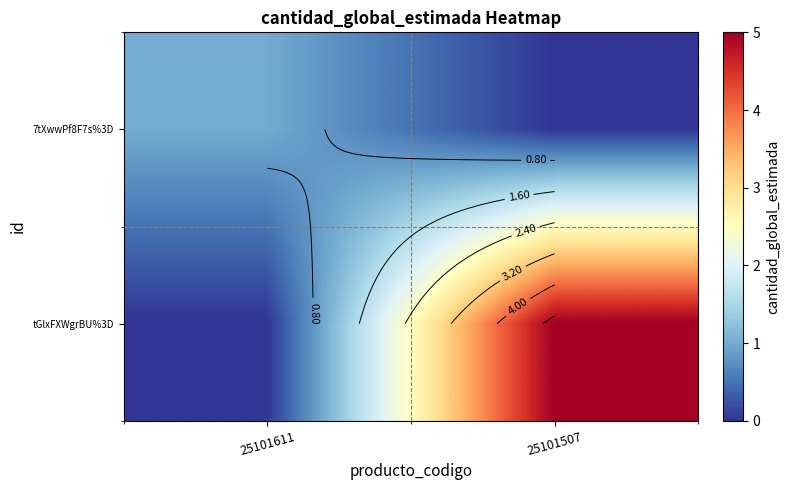

Is it true that tGlxFXWgrBU%3D equals 3 at 25101507?

False